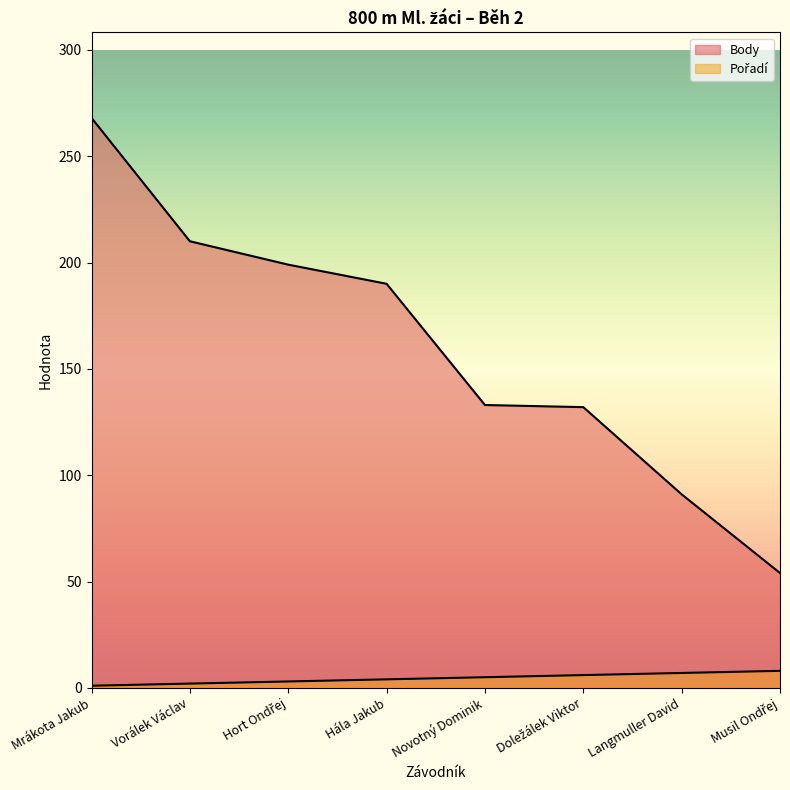

Reading left to right, what are all the values shown in this chart?

Pořadí: Mrákota Jakub=1	Vorálek Václav=2	Hort Ondřej=3	Hála Jakub=4	Novotný Dominik=5	Doležálek Viktor=6	Langmuller David=7	Musil Ondřej=8
Body: Mrákota Jakub=268	Vorálek Václav=210	Hort Ondřej=199	Hála Jakub=190	Novotný Dominik=133	Doležálek Viktor=132	Langmuller David=91	Musil Ondřej=54